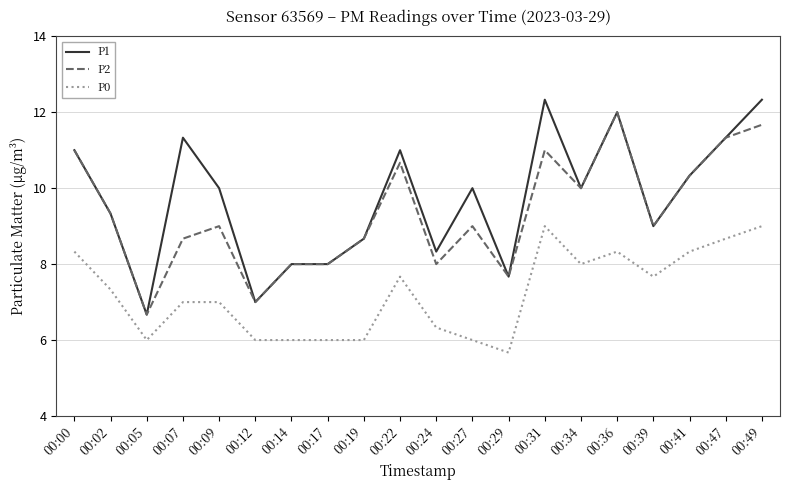

Which label corresponds to the smallest value in the chart?

00:29